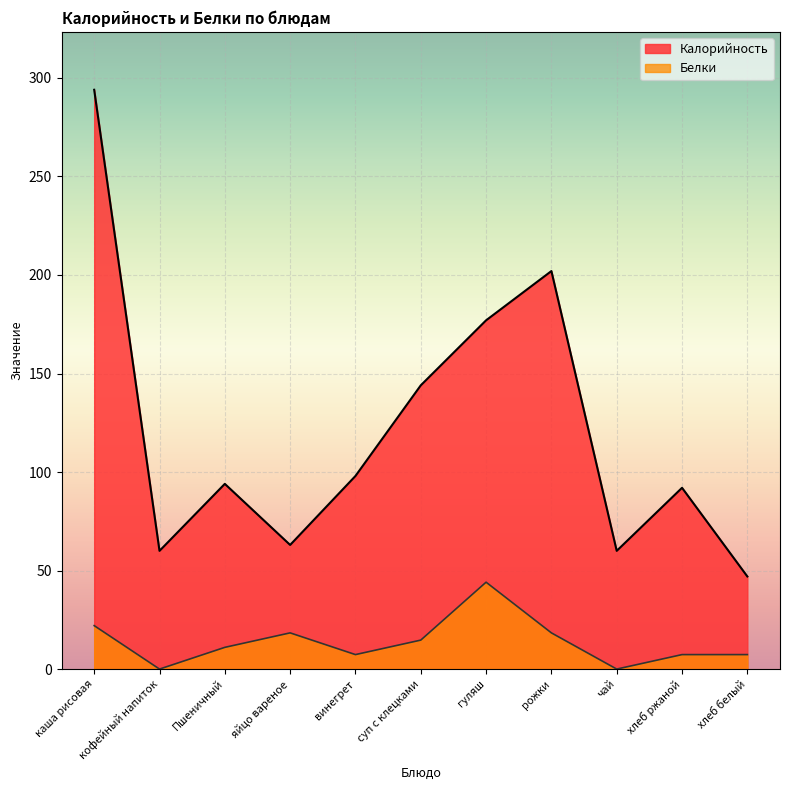

At суп с клецками, list the series in order from smallest to largest.

Белки, Калорийность